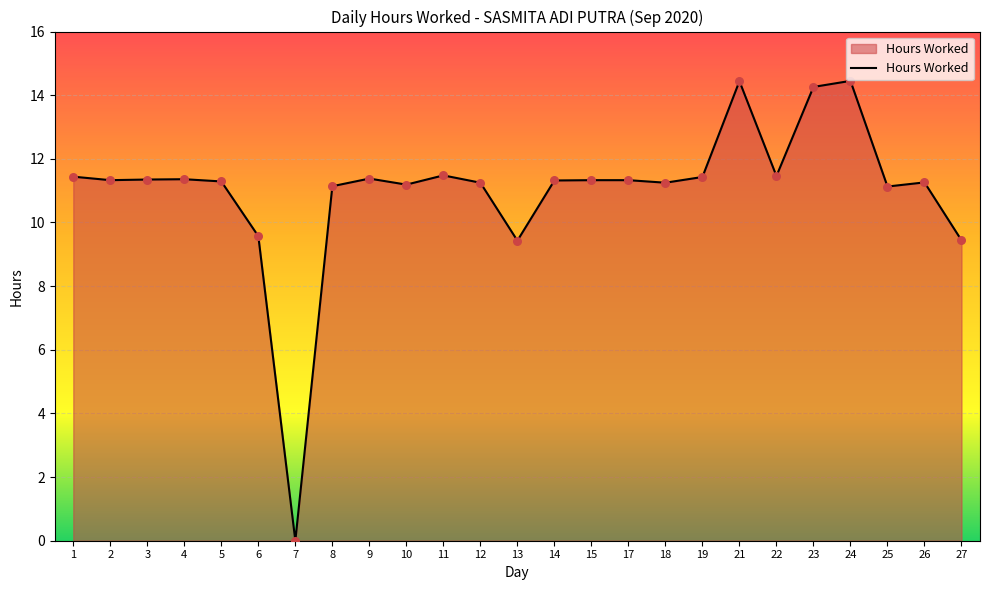

What is the ratio of the value at 11 to the value at 2?

1.0